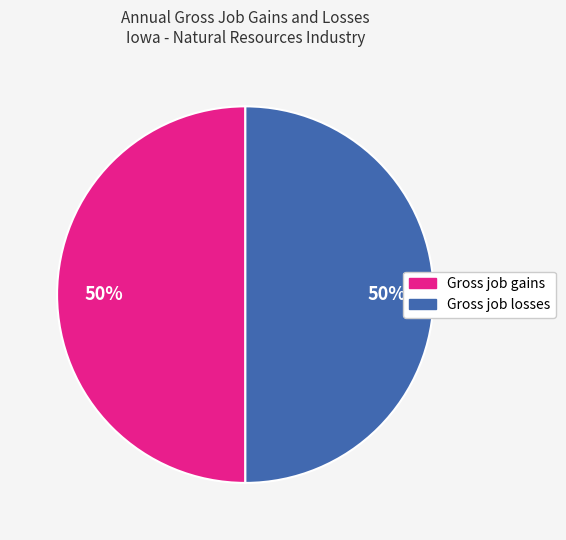

To the nearest percent, what is the difference between the largest and smallest slice percentages?

0%